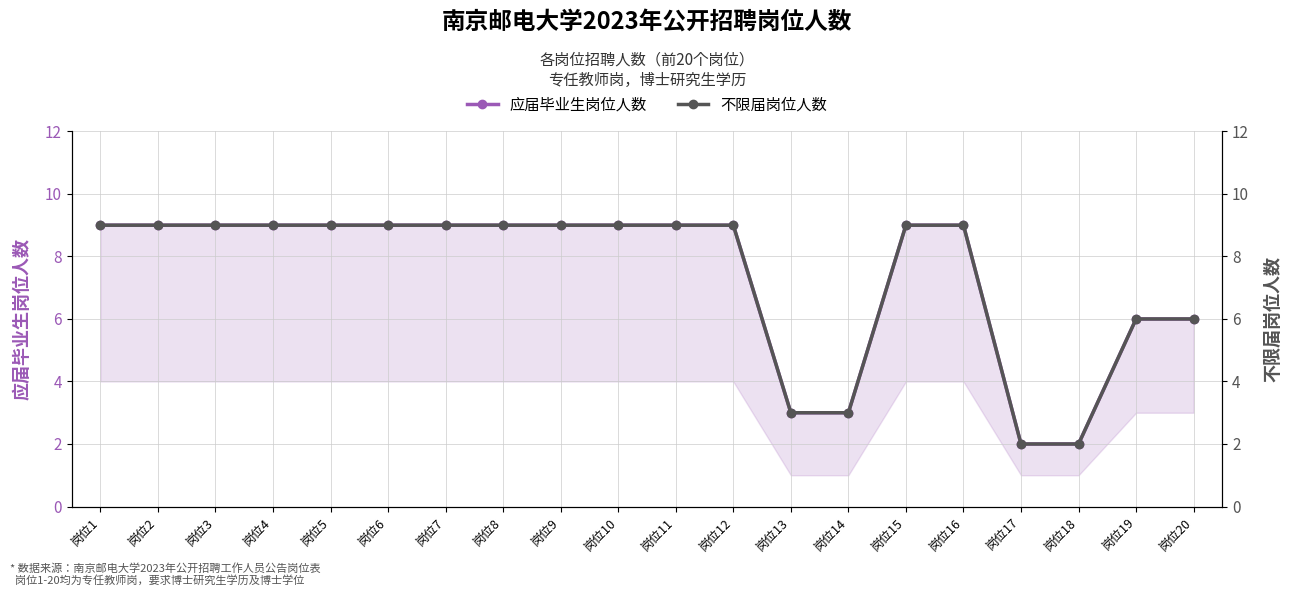

What is the difference between the 不限届岗位人数 values at 岗位17 and 岗位16?

7